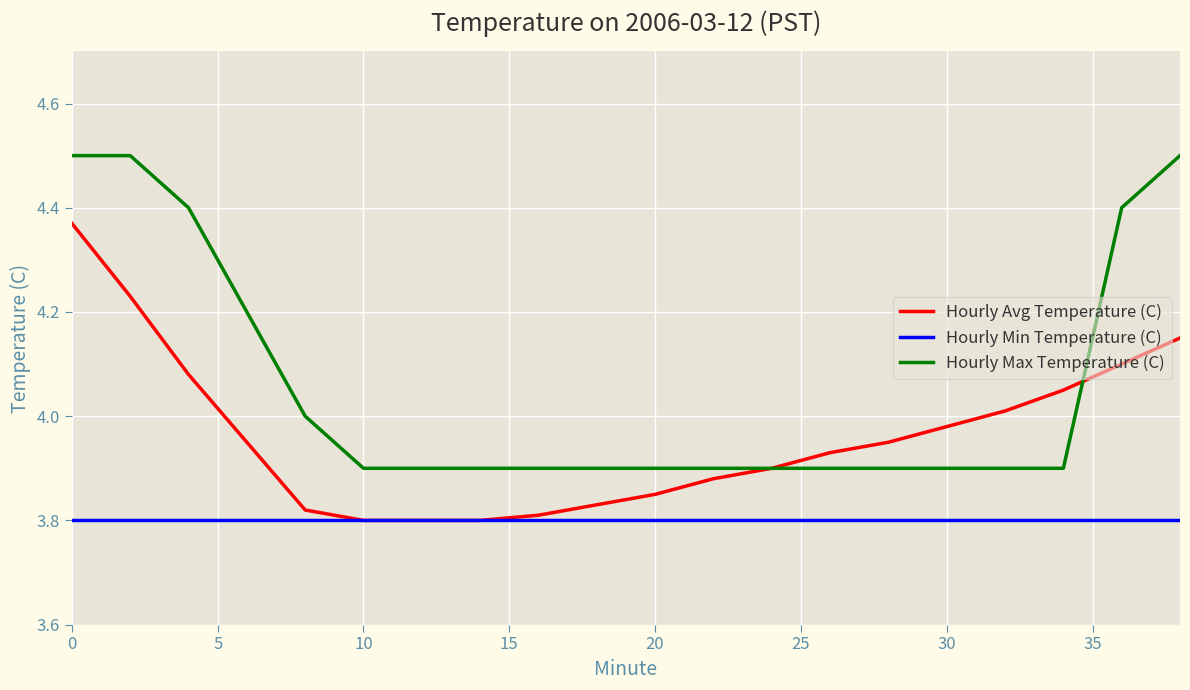

How many categories are shown in the chart?

20